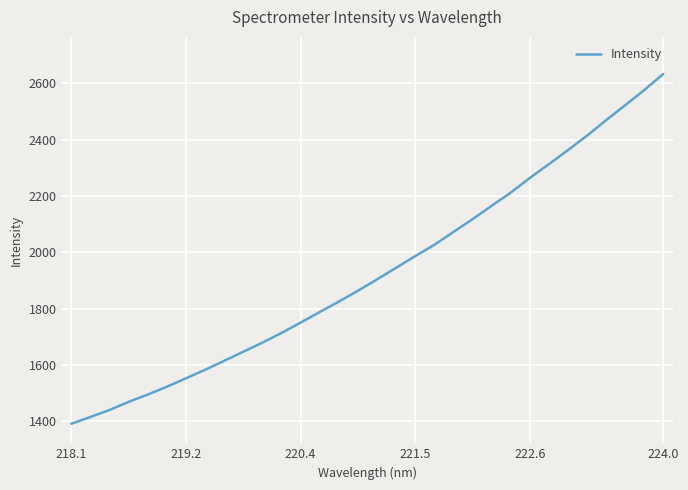

Does the chart display data point markers on the line(s)?

No